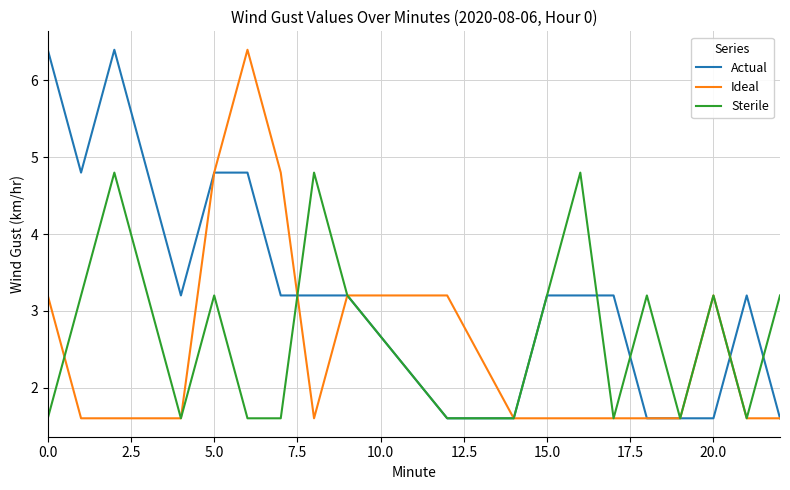

What is the lowest value of the Ideal series?

1.6